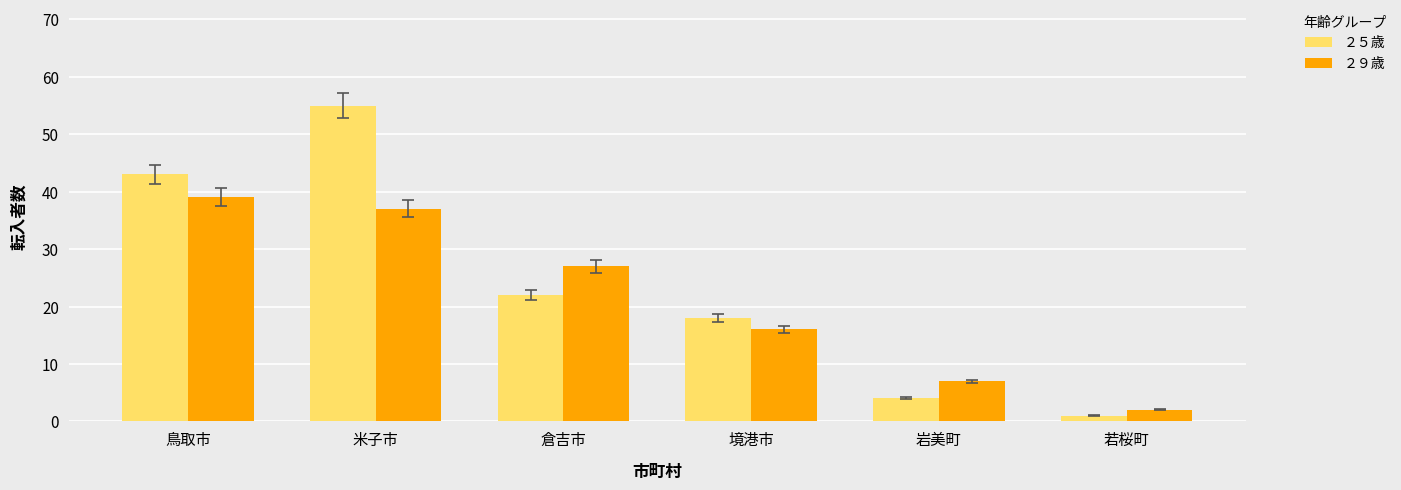

Which series has the widest spread of values?

２５歳